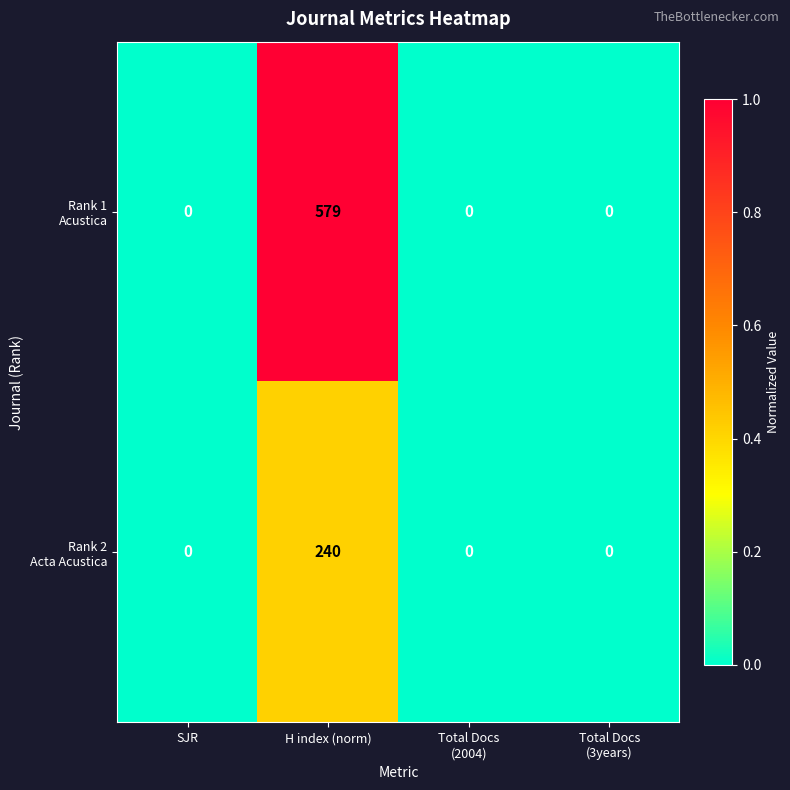

Which label corresponds to the largest value in the chart?

H index (norm)